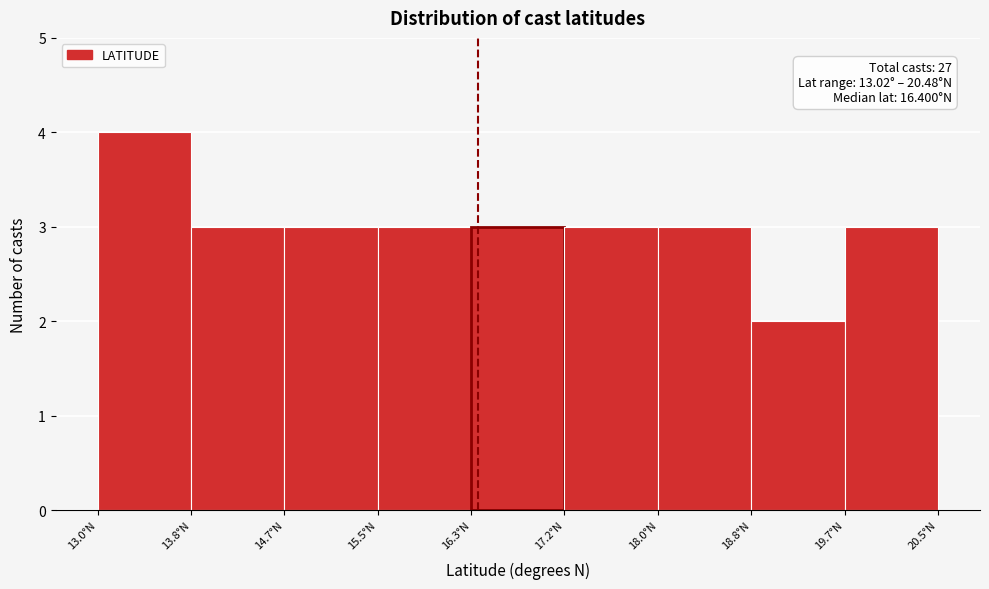

Which range on the x-axis has the tallest bar?

13.0 to 13.8